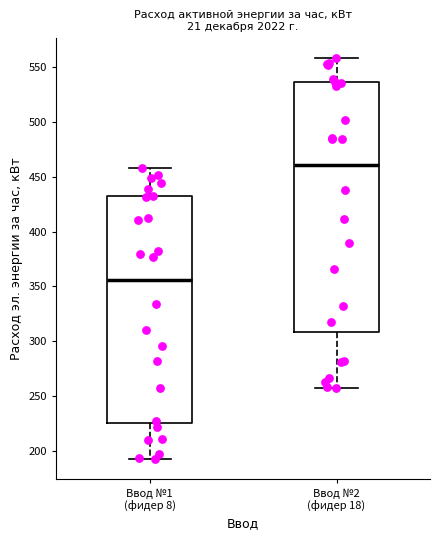

Reading left to right, transcribe this box plot: for each box, give where its median line is, the range the box spans, and where its two whiskers end, as read against the y-axis. The values are not printed on the chart, so give them approximately, as read against the axis.

Ввод №1 (фидер 8): median 355, box 225 to 430, whiskers 195 to 460
Ввод №2 (фидер 18): median 460, box 310 to 535, whiskers 255 to 560